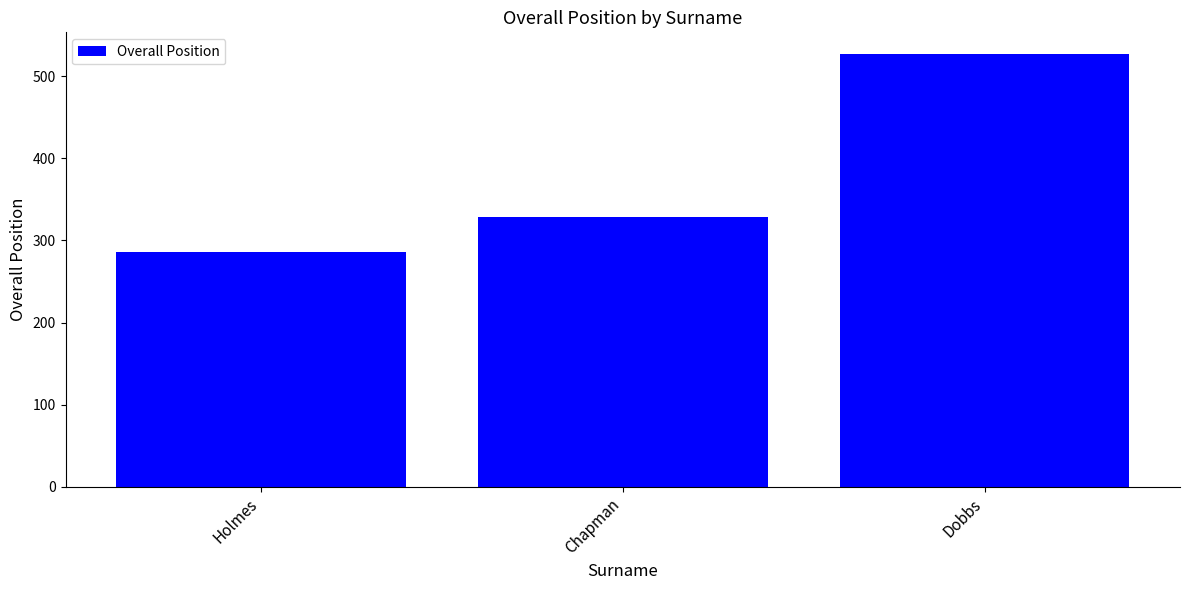

Between Chapman and Holmes, which is larger?

Chapman